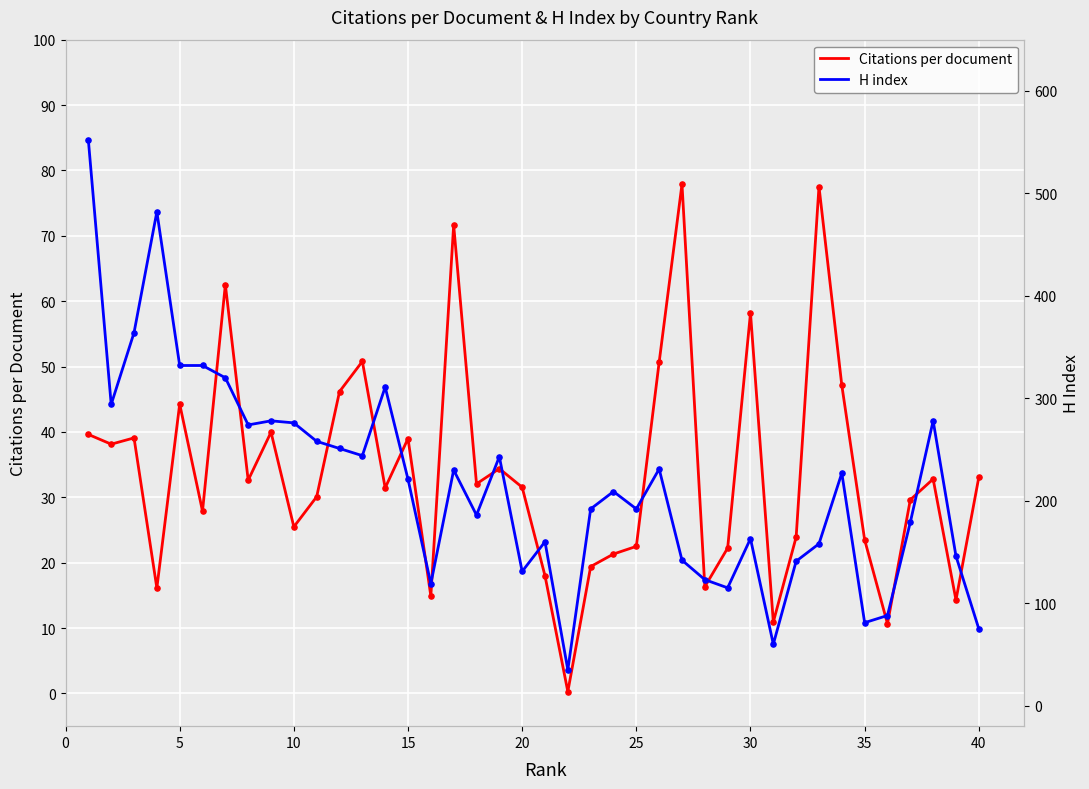

Which series has the widest spread of Y values?

H index